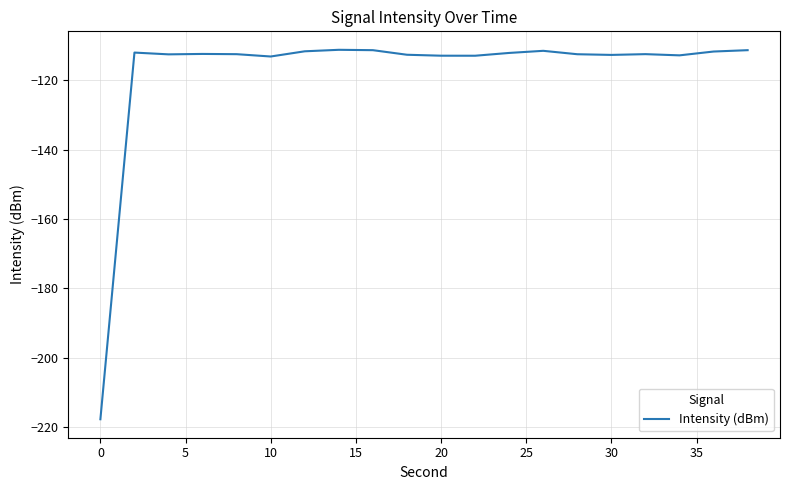

What is the smallest value displayed?

-217.7